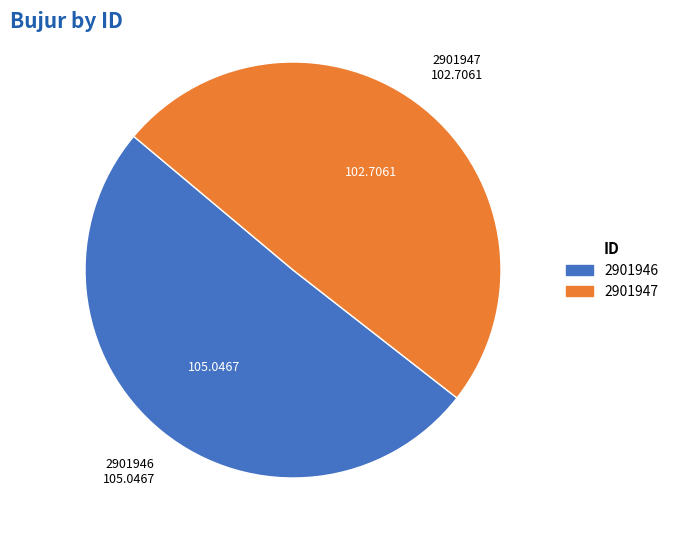

How many segments does this pie chart have?

2